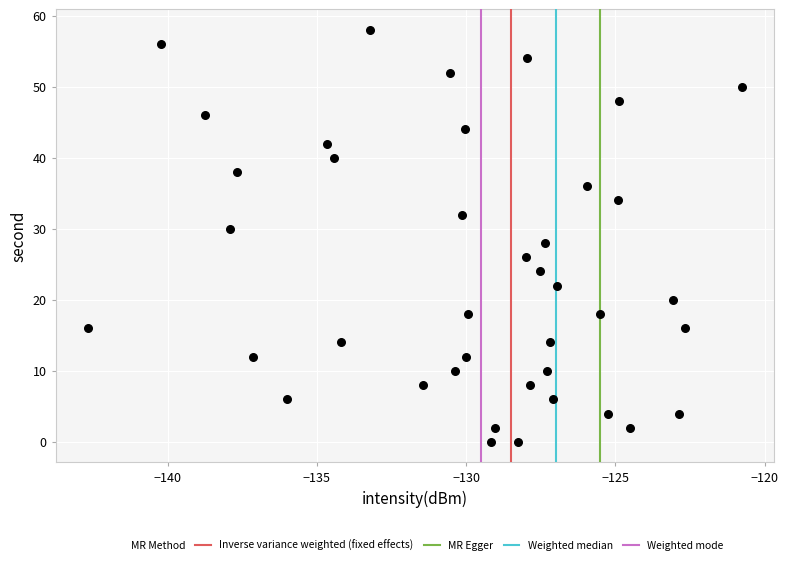

What is the range of Y values (max minus min)?

58